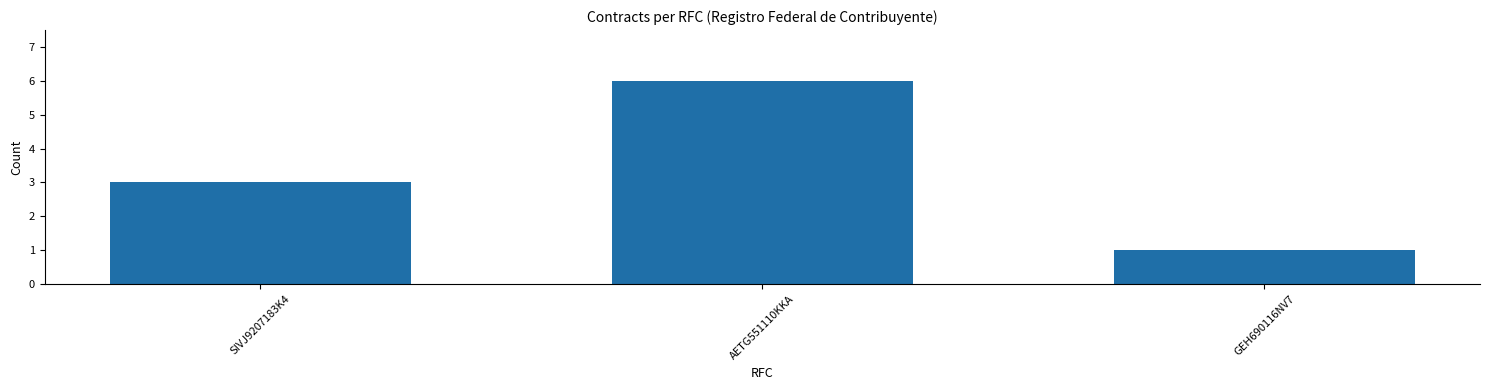

What is the sum of the values at AETG551110KKA and GEH690116NV7?

7